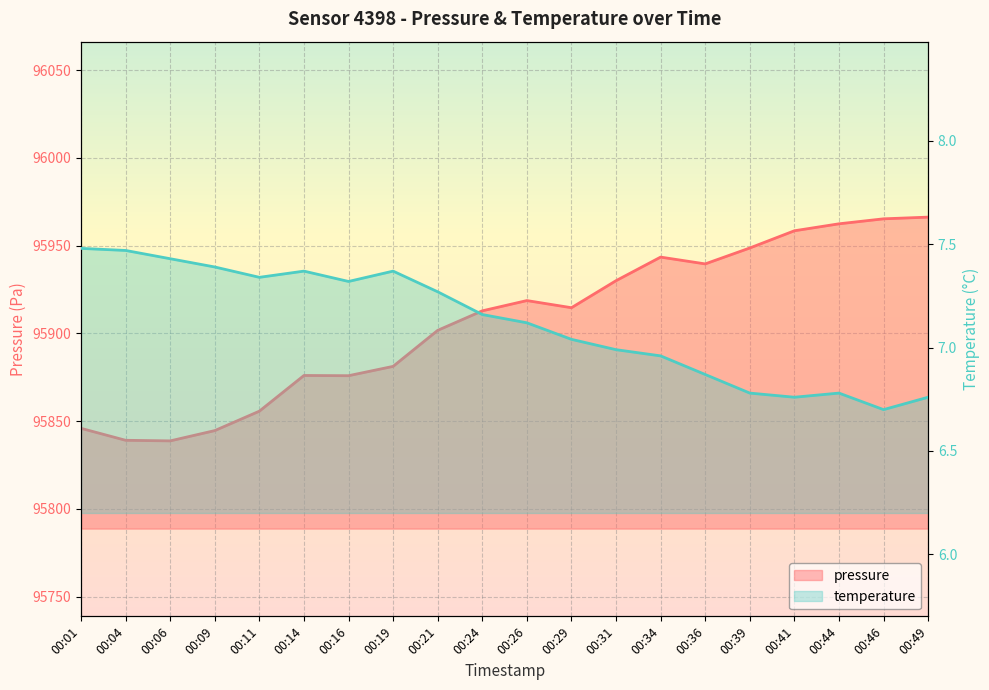

What are all the series names shown in the legend?

pressure, temperature